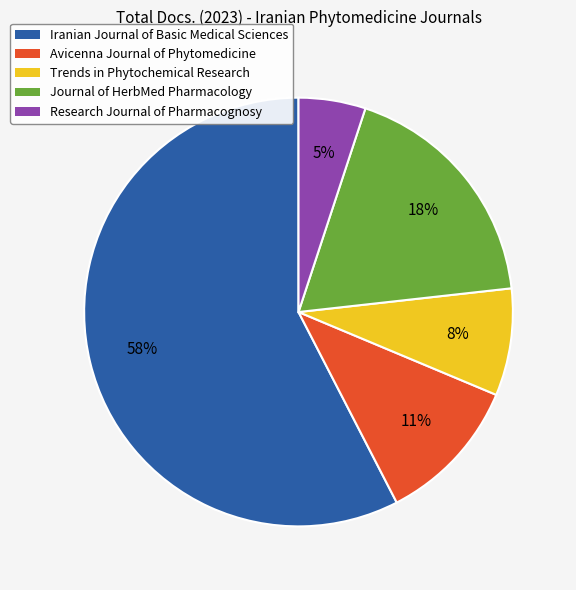

Which slice is the smallest?

Research Journal of Pharmacognosy